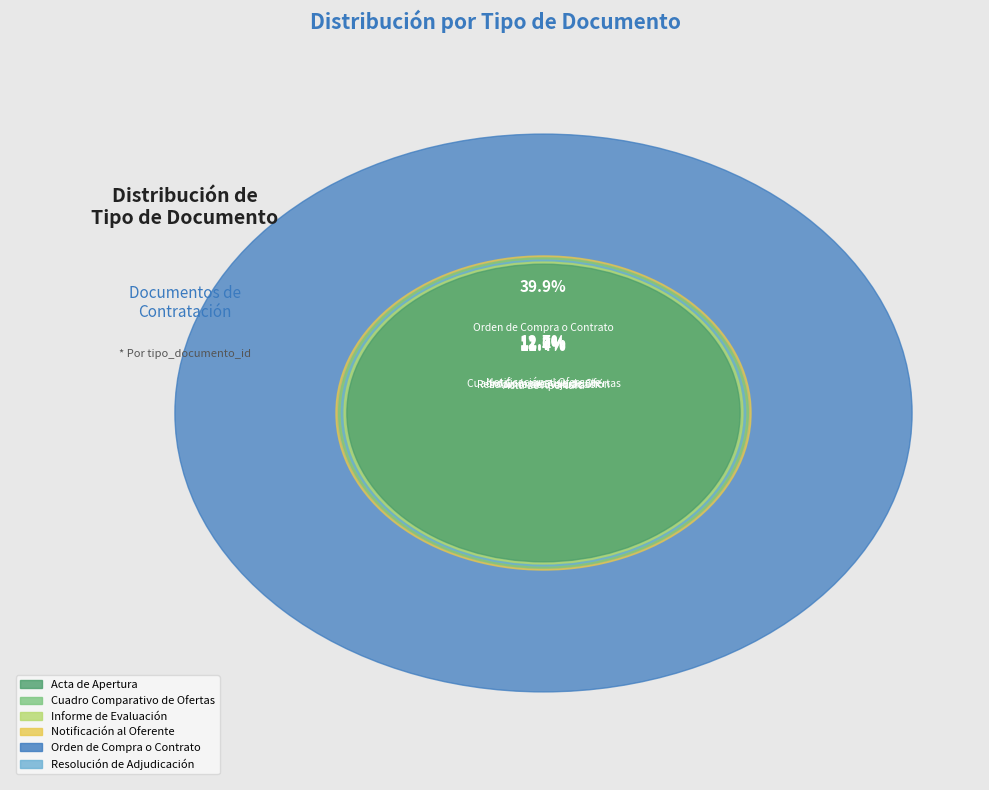

Rank the categories by value from lowest to highest.

Acta de Apertura, Informe de Evaluación, Resolución de Adjudicación, Cuadro Comparativo de Ofertas, Notificación al Oferente, Orden de Compra o Contrato